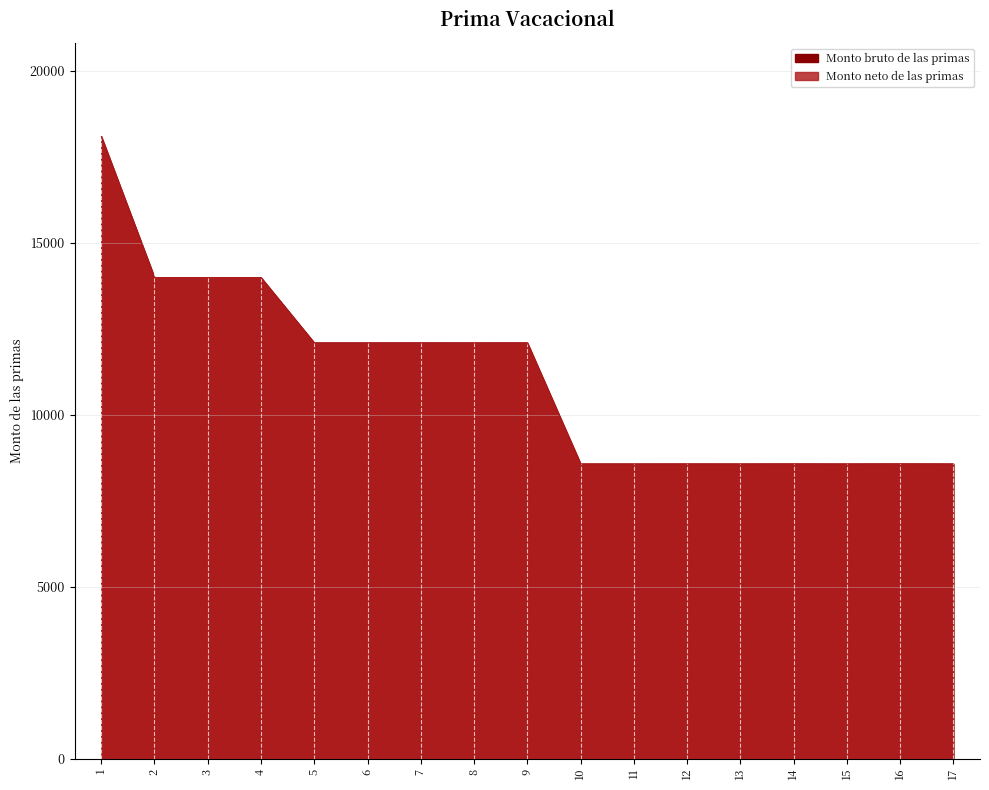

What are all the series names shown in the legend?

Monto bruto de las primas, Monto neto de las primas